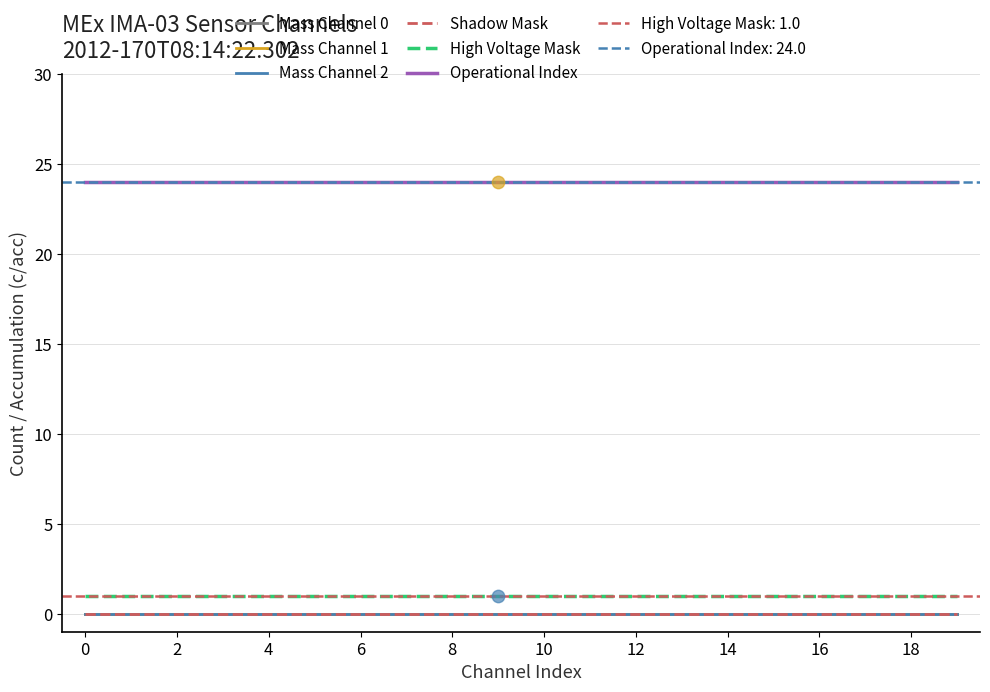

What are all the series names shown in the legend?

Mass Channel 0, Mass Channel 1, Mass Channel 2, Shadow Mask, High Voltage Mask, Operational Index